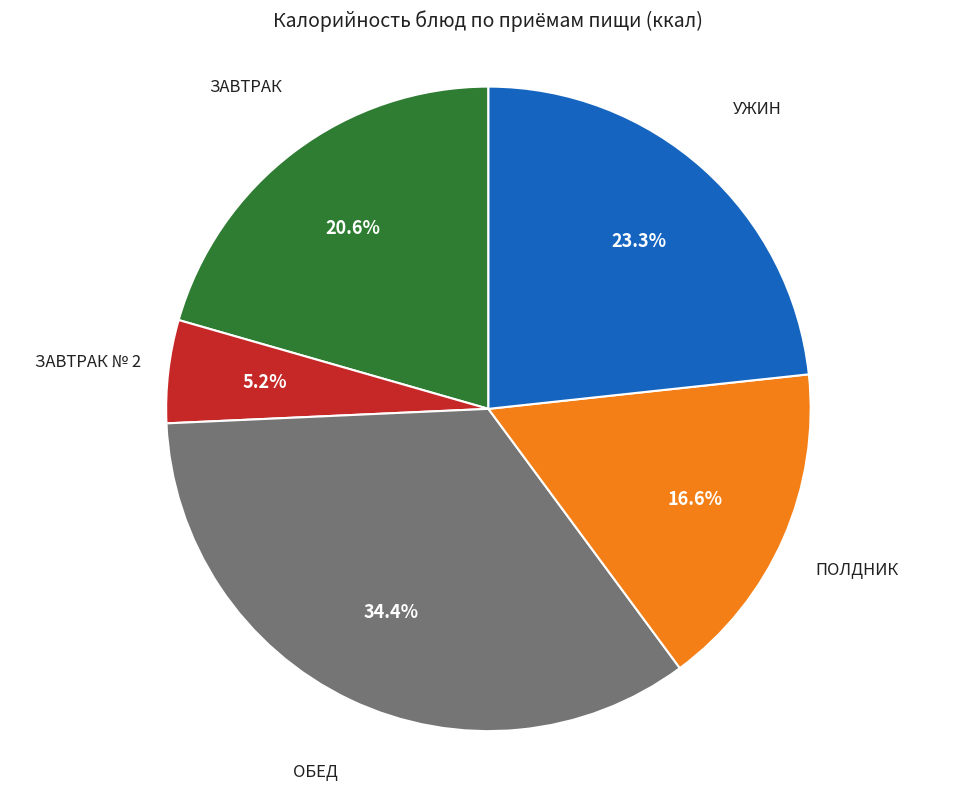

Is there a majority slice in this chart?

No